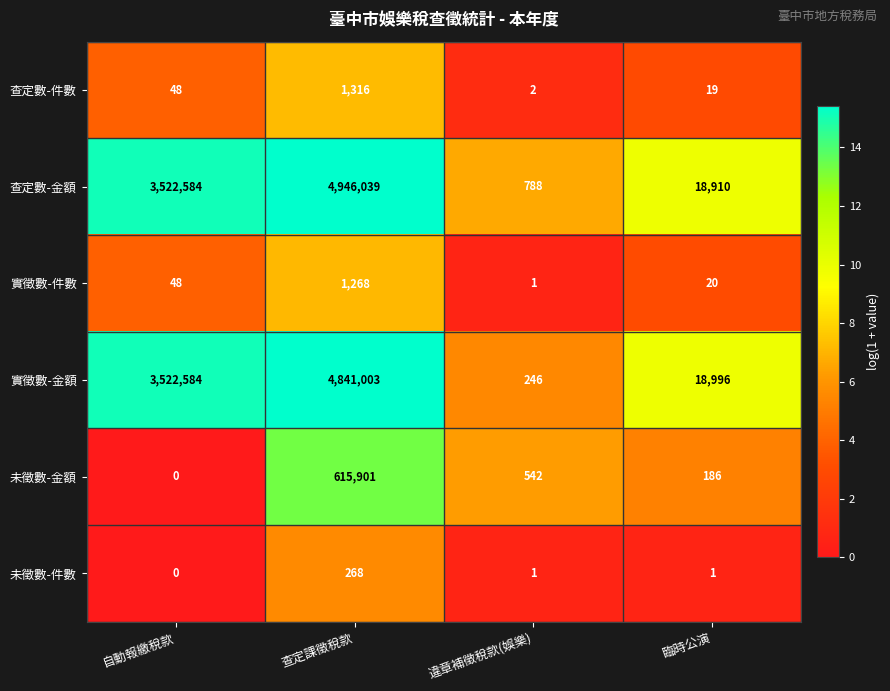

The value of 實徵數-金額 at 臨時公演 is 4253. True or false?

False